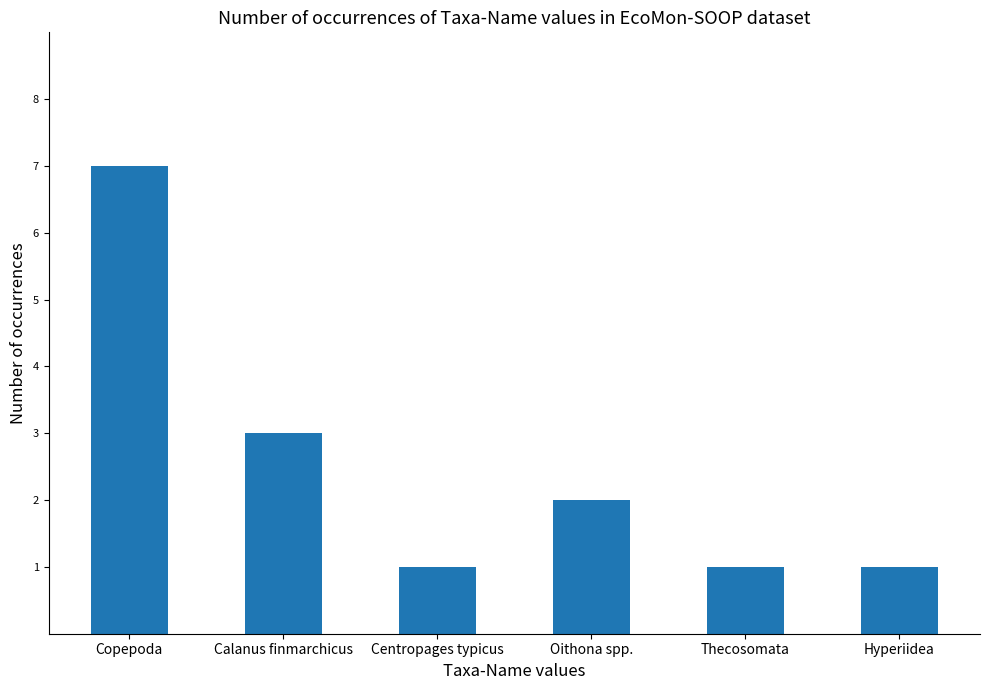

Reading left to right, transcribe all the data shown in this chart.

Copepoda=7	Calanus finmarchicus=3	Centropages typicus=1	Oithona spp.=2	Thecosomata=1	Hyperiidea=1